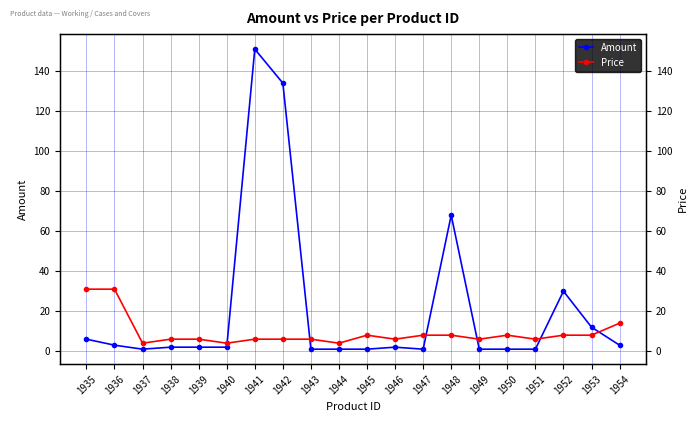

Rank the categories by Amount value from lowest to highest.

1937, 1943, 1944, 1945, 1947, 1949, 1950, 1951, 1938, 1939, 1940, 1946, 1936, 1954, 1935, 1953, 1952, 1948, 1942, 1941